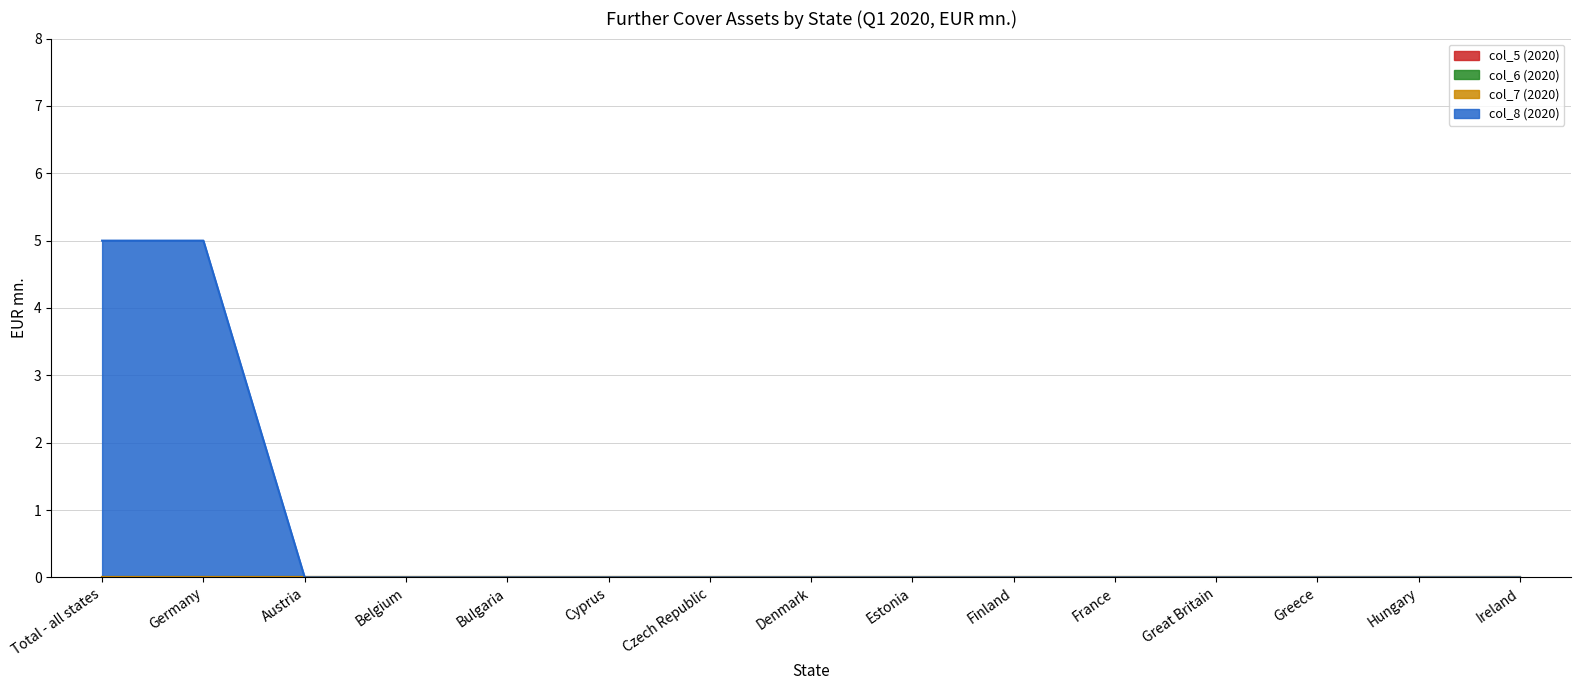

True or false: col_6 (2020) has more than 0 interior local peaks.

False